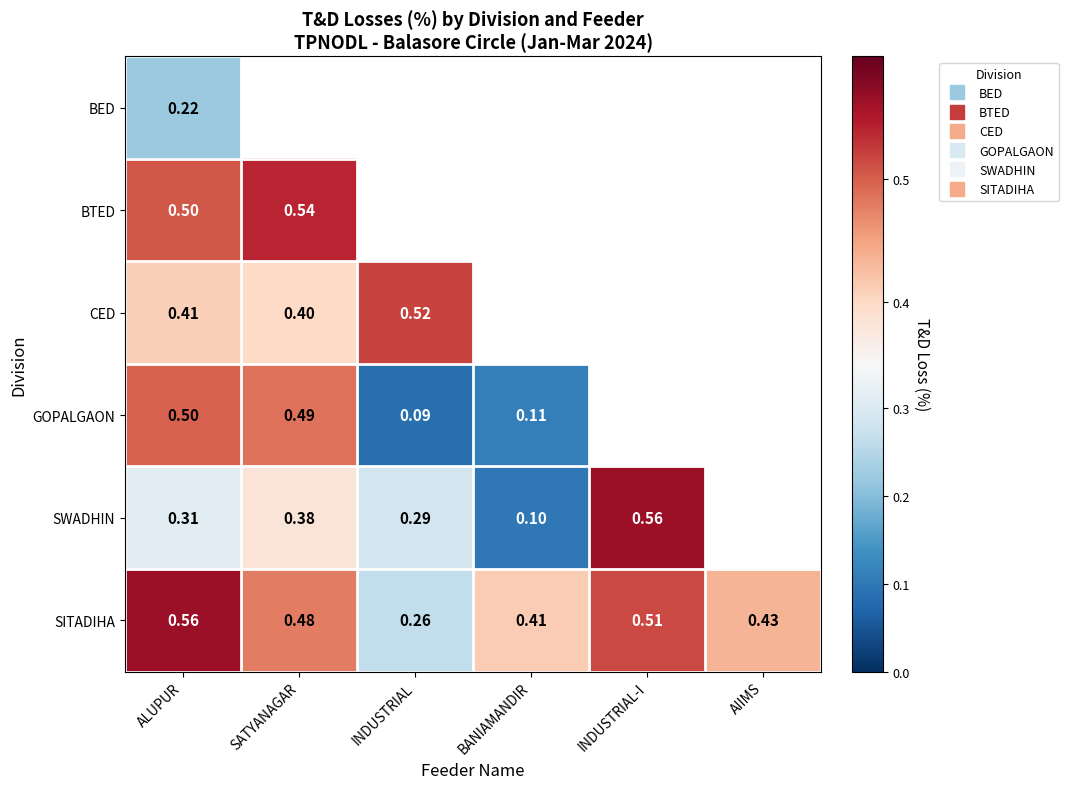

At how many categories does at least one series exceed 0?

6